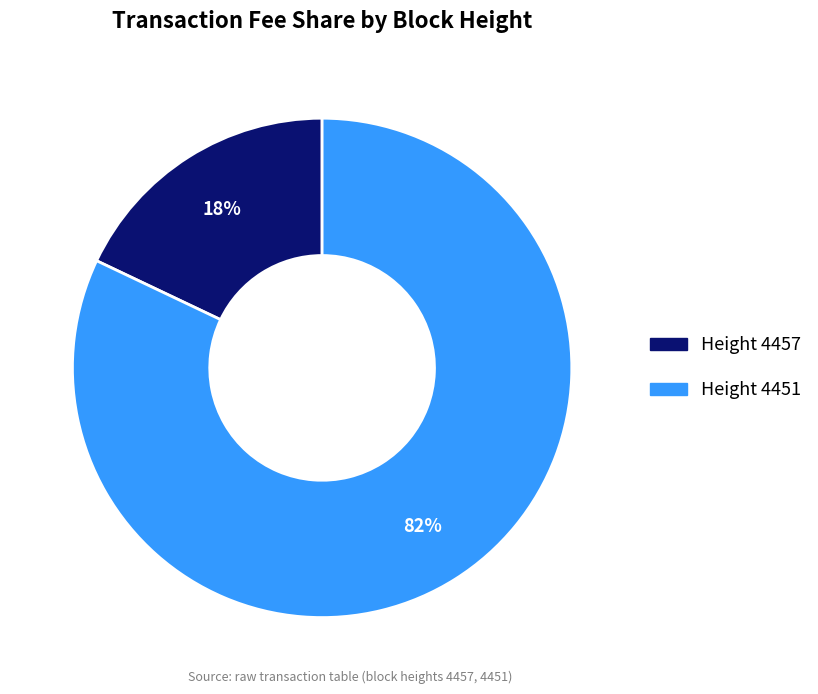

Does any single category account for the majority?

Yes